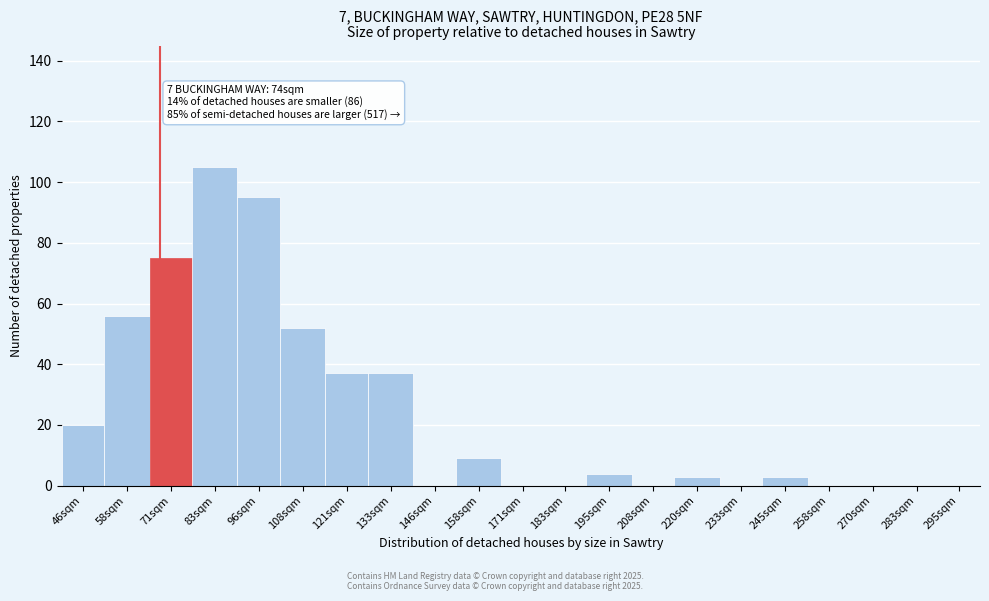

Reading right to left, transcribe all the data shown in this chart.

295sqm=0	283sqm=0	270sqm=0	258sqm=0	245sqm=3	233sqm=0	220sqm=3	208sqm=0	195sqm=4	183sqm=0	171sqm=0	158sqm=9	146sqm=0	133sqm=37	121sqm=37	108sqm=52	96sqm=95	83sqm=105	71sqm=75	58sqm=56	46sqm=20